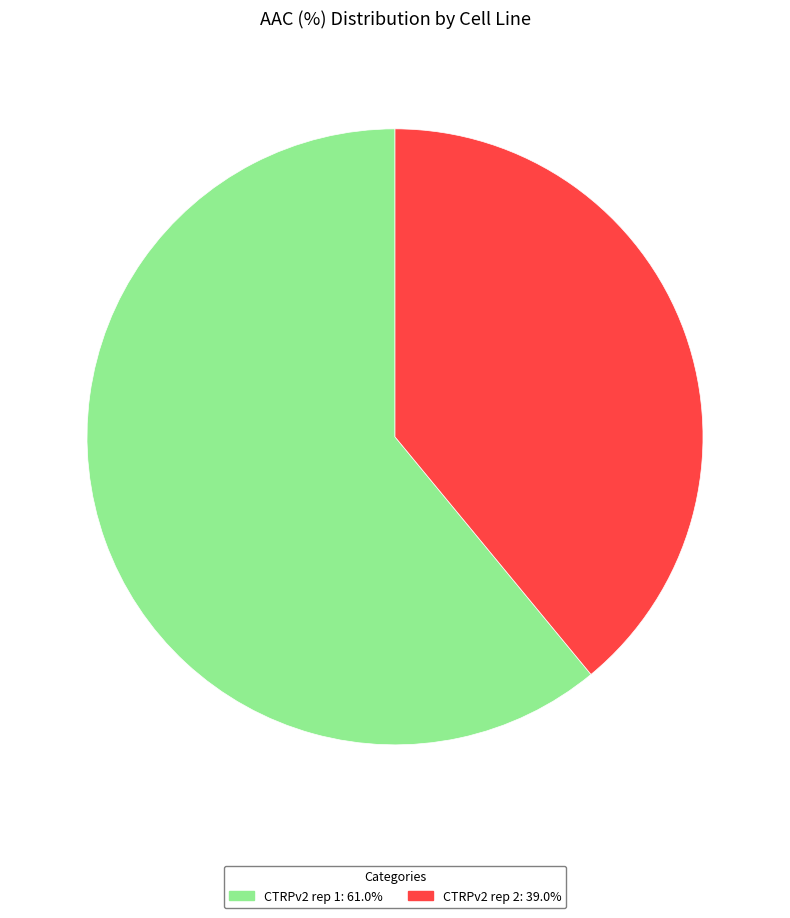

Which category has the smallest portion of the pie?

CTRPv2 rep 2